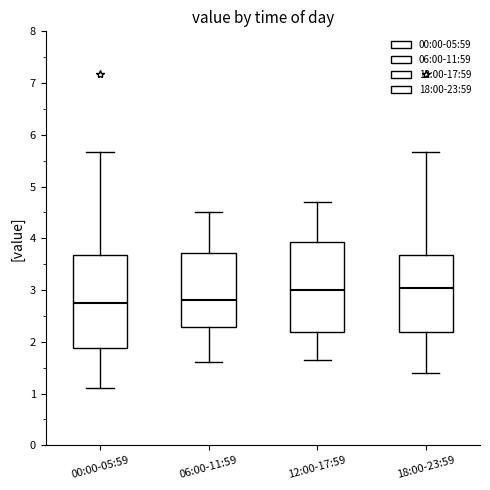

Reading left to right, transcribe this box plot: for each box, give where its median line is, the range the box spans, and where its two whiskers end, as read against the y-axis. The values are not printed on the chart, so give them approximately, as read against the axis.

00:00-05:59: median 2.8, box 1.9 to 3.7, whiskers 1.1 to 5.7
06:00-11:59: median 2.8, box 2.3 to 3.7, whiskers 1.6 to 4.5
12:00-17:59: median 3.0, box 2.2 to 3.9, whiskers 1.7 to 4.7
18:00-23:59: median 3.0, box 2.2 to 3.7, whiskers 1.4 to 5.7